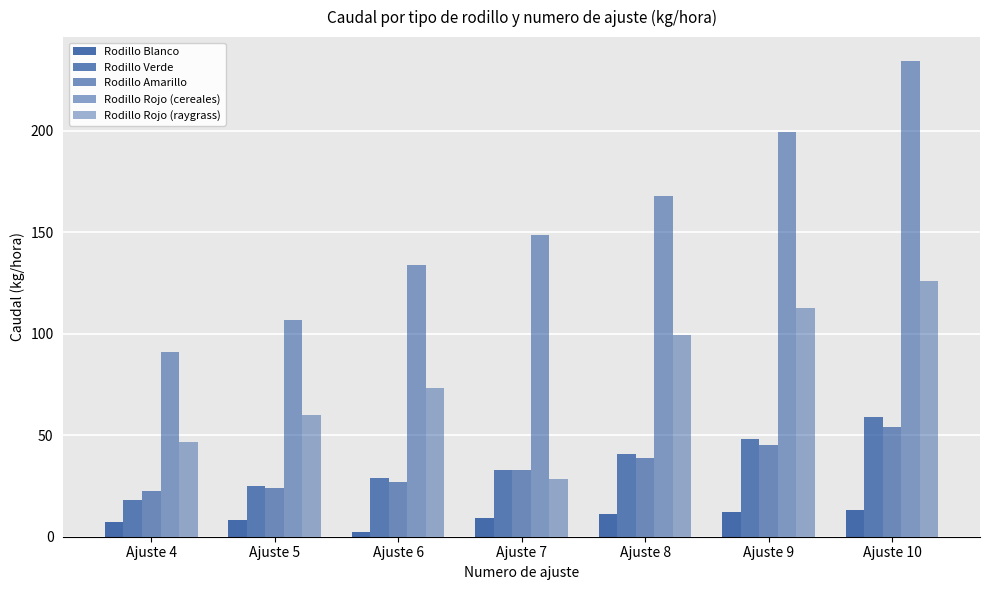

Are the bars horizontal?

No